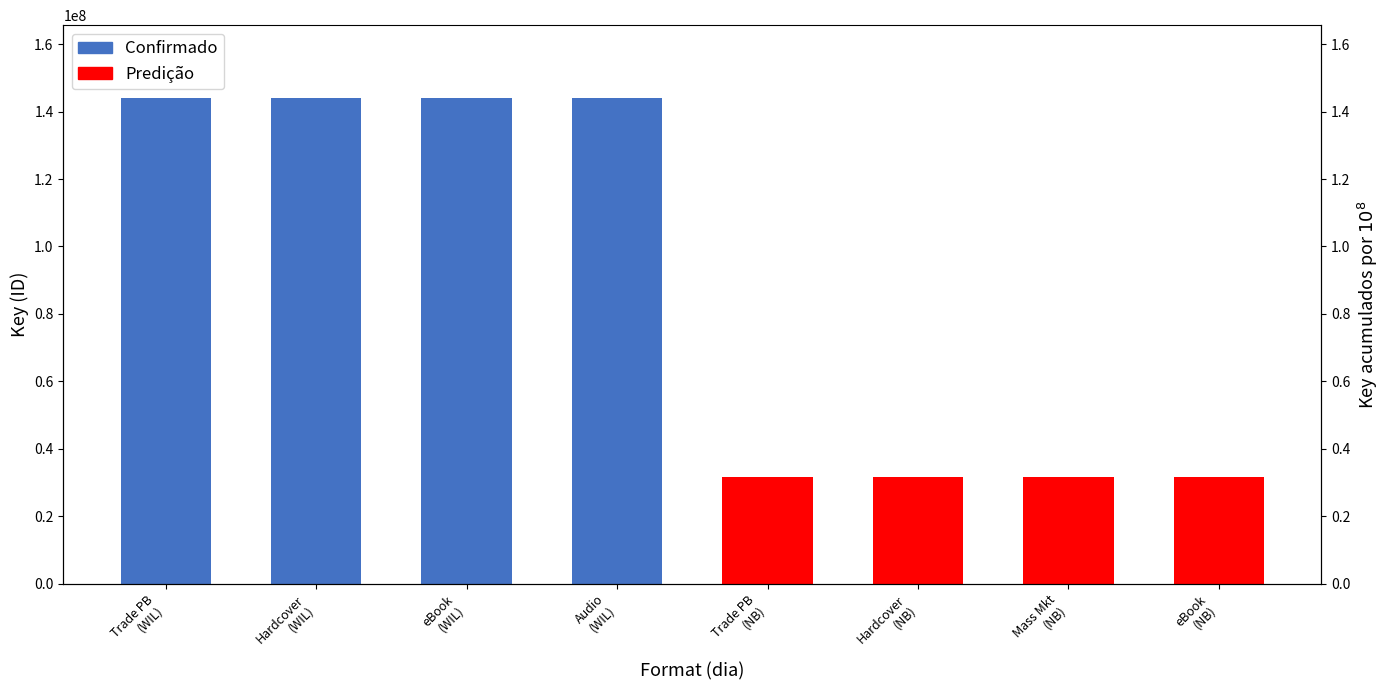

Count the number of categories in the chart.

4